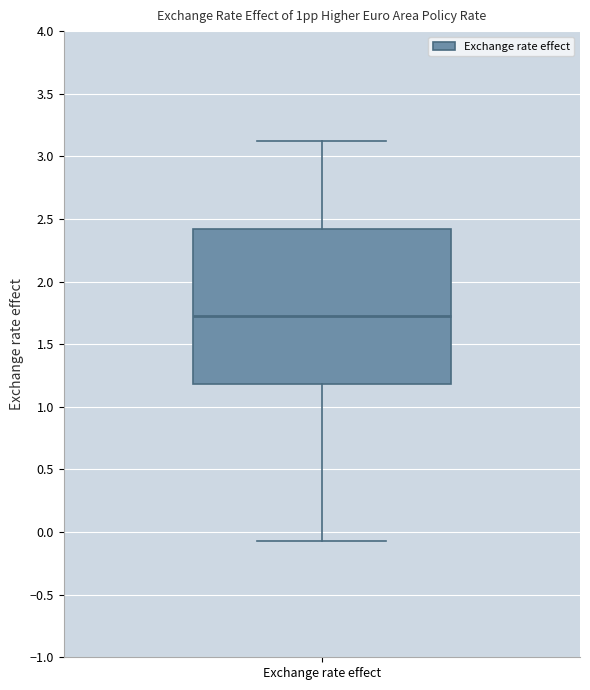

Transcribe this box plot: give where the median line is, the range the box spans, and where the two whiskers end, as read against the y-axis. The values are not printed on the chart, so give them approximately, as read against the axis.

median 1.75, box 1.20 to 2.40, whiskers -0.05 to 3.10